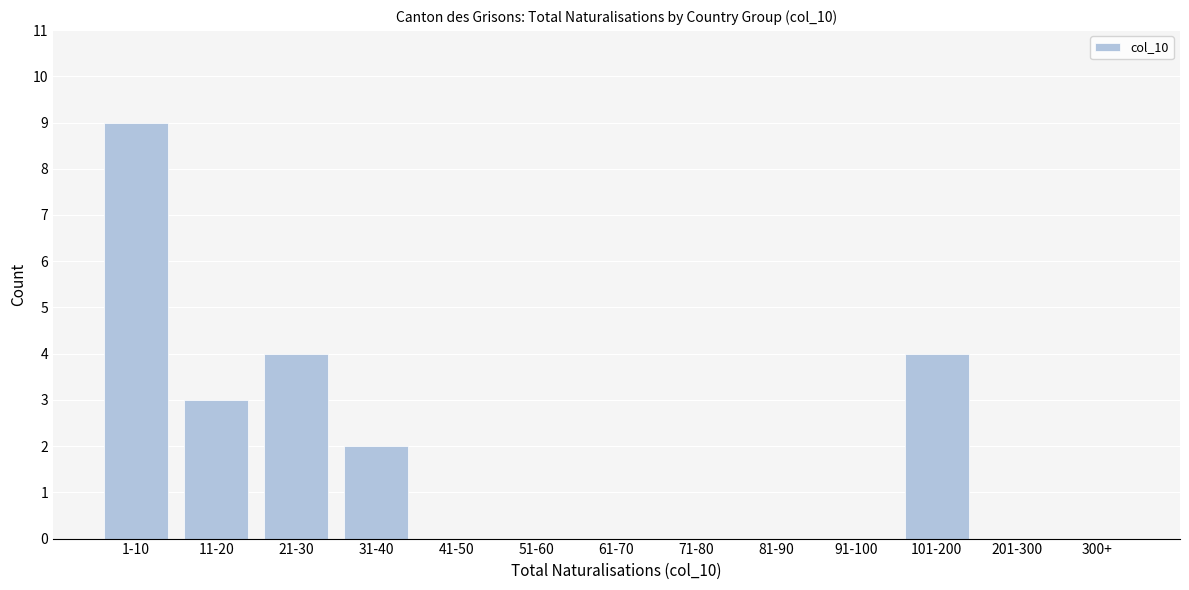

Reading left to right, extract all data points from this chart.

1-10=9	11-20=3	21-30=4	31-40=2	41-50=0	51-60=0	61-70=0	71-80=0	81-90=0	91-100=0	101-200=4	201-300=0	300+=0